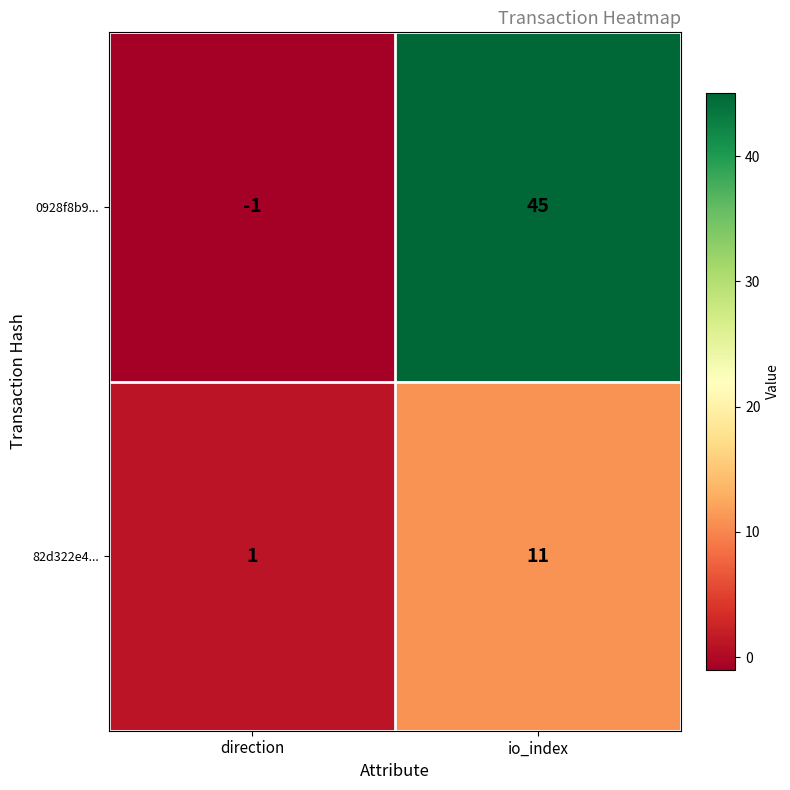

What is the sum of the 82d322e4... values at direction and io_index?

12